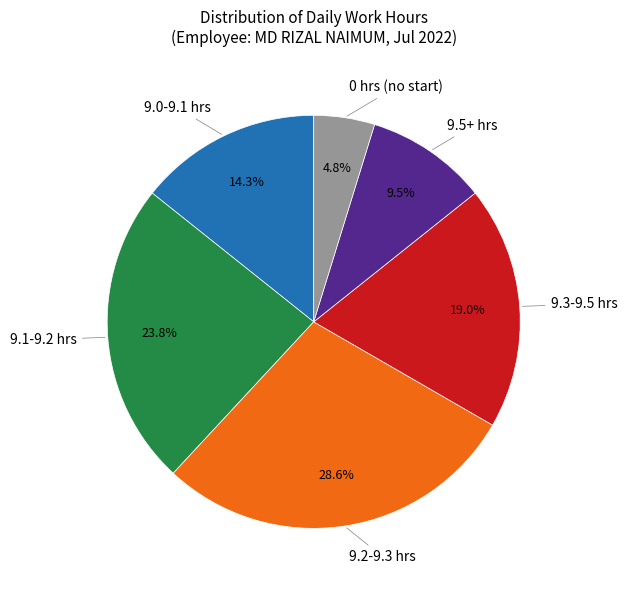

How much of the chart is everything except 0 hrs (no start)?

95.2%